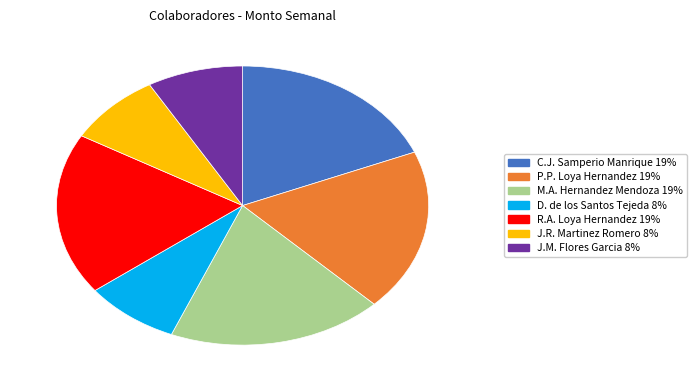

Count the number of slices in the pie.

7